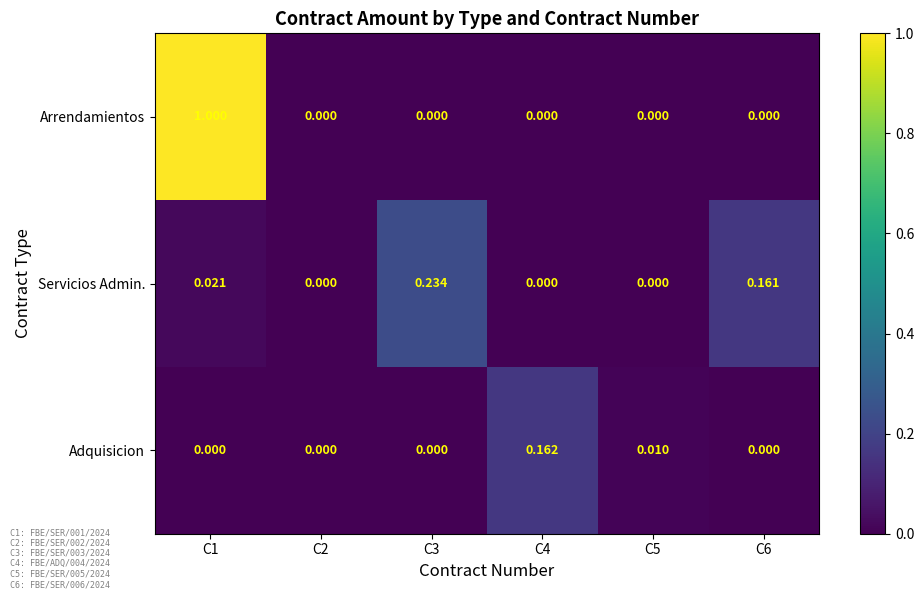

Is the value of Arrendamientos at C4 greater than the value of Servicios Admin. at C1?

No